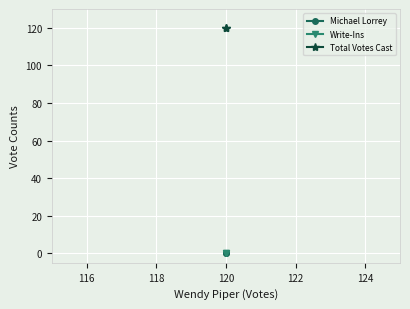

Rank the series by their maximum value, from highest to lowest.

Total Votes Cast, Michael Lorrey, Write-Ins